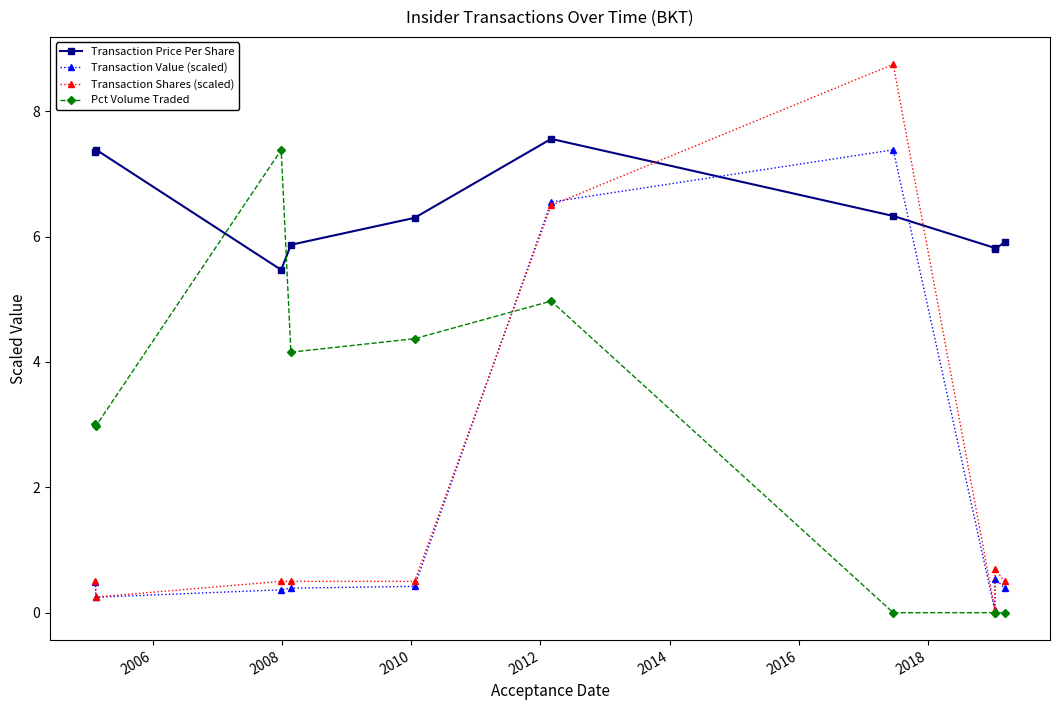

Which series has the widest spread of values?

Transaction Shares (scaled)